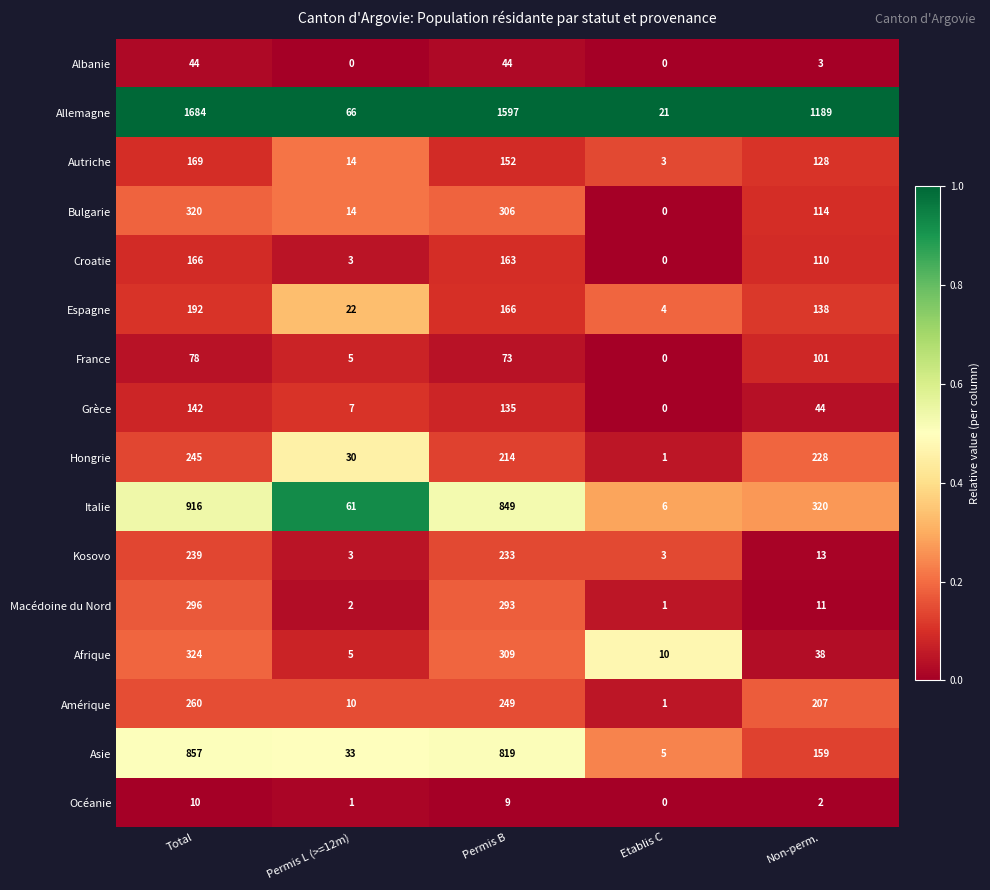

Rank the categories by Allemagne value from highest to lowest.

Total, Permis B, Non-perm., Permis L (>=12m), Etablis C